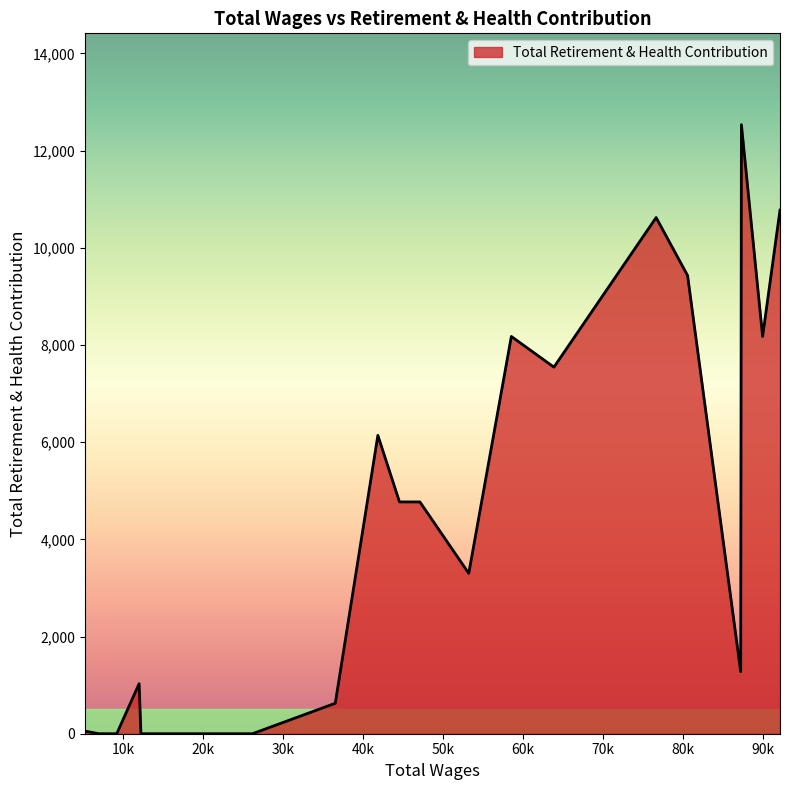

What is the difference between the maximum and minimum values?

12533